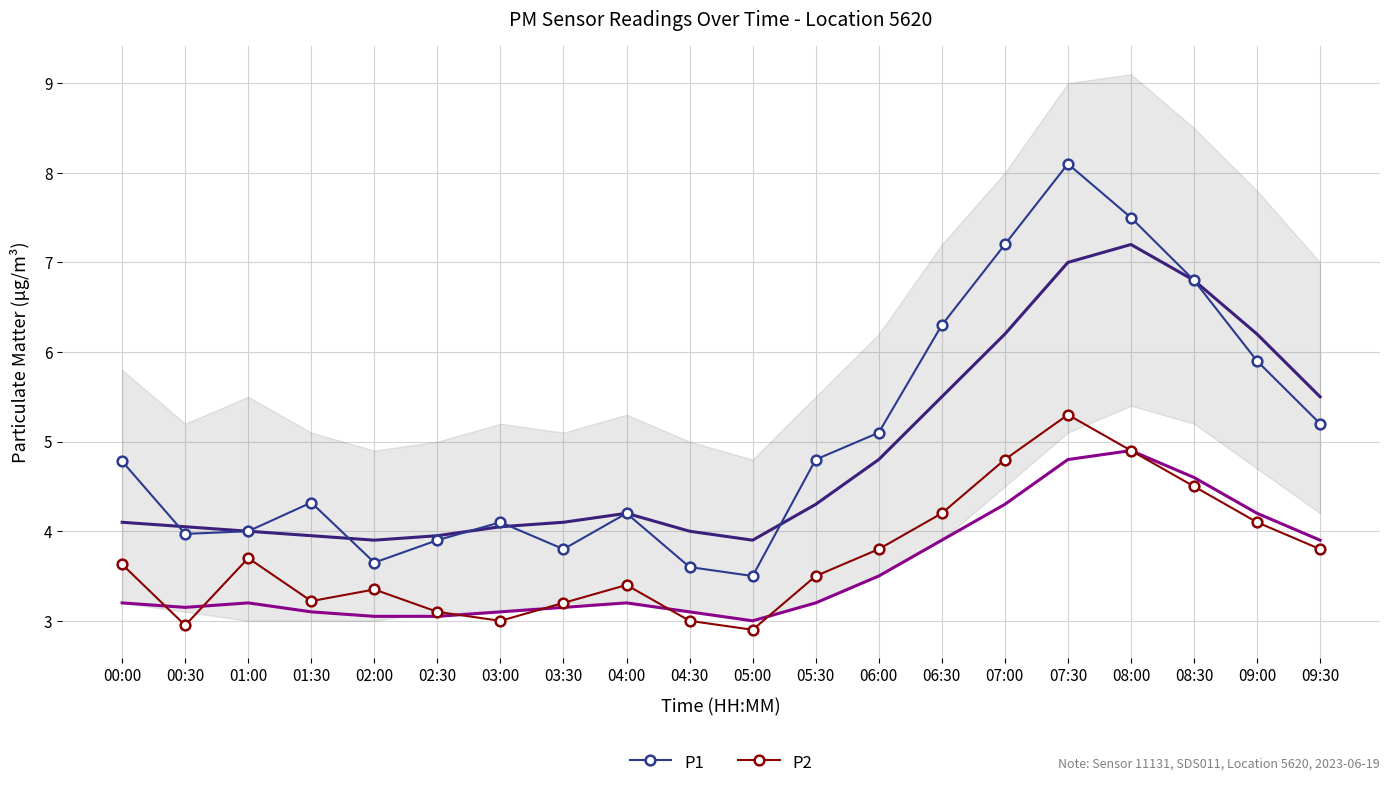

Reading left to right, transcribe all the data shown in this chart.

P1: 00:00=4.8	00:30=4.0	01:00=4.0	01:30=4.3	02:00=3.6	02:30=3.9	03:00=4.1	03:30=3.8	04:00=4.2	04:30=3.6	05:00=3.5	05:30=4.8	06:00=5.1	06:30=6.3	07:00=7.2	07:30=8.1	08:00=7.5	08:30=6.8	09:00=5.9	09:30=5.2
P2: 00:00=3.6	00:30=3.0	01:00=3.7	01:30=3.2	02:00=3.4	02:30=3.1	03:00=3.0	03:30=3.2	04:00=3.4	04:30=3.0	05:00=2.9	05:30=3.5	06:00=3.8	06:30=4.2	07:00=4.8	07:30=5.3	08:00=4.9	08:30=4.5	09:00=4.1	09:30=3.8